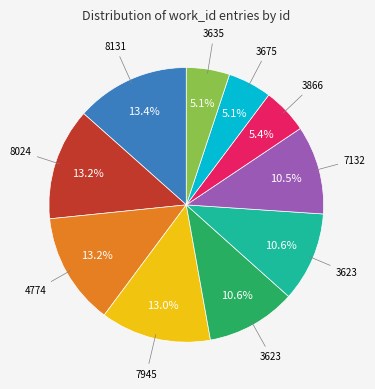

Is there a majority slice in this chart?

No